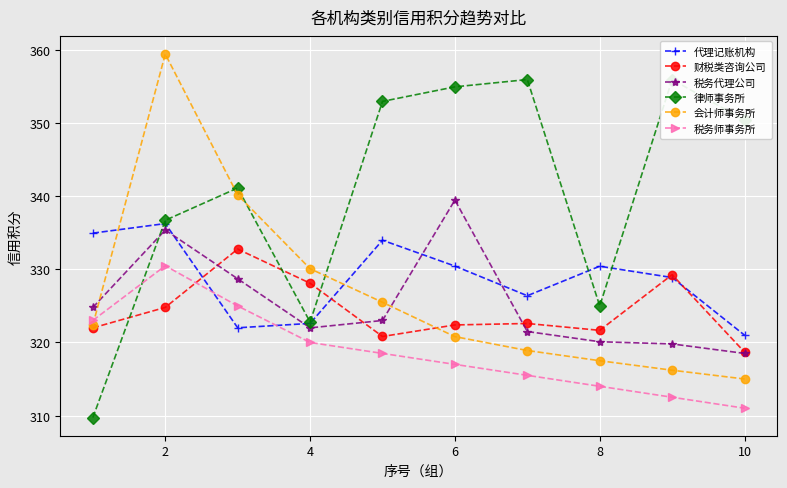

True or false: 财税类咨询公司 has a value of 322.4 at 6.

True